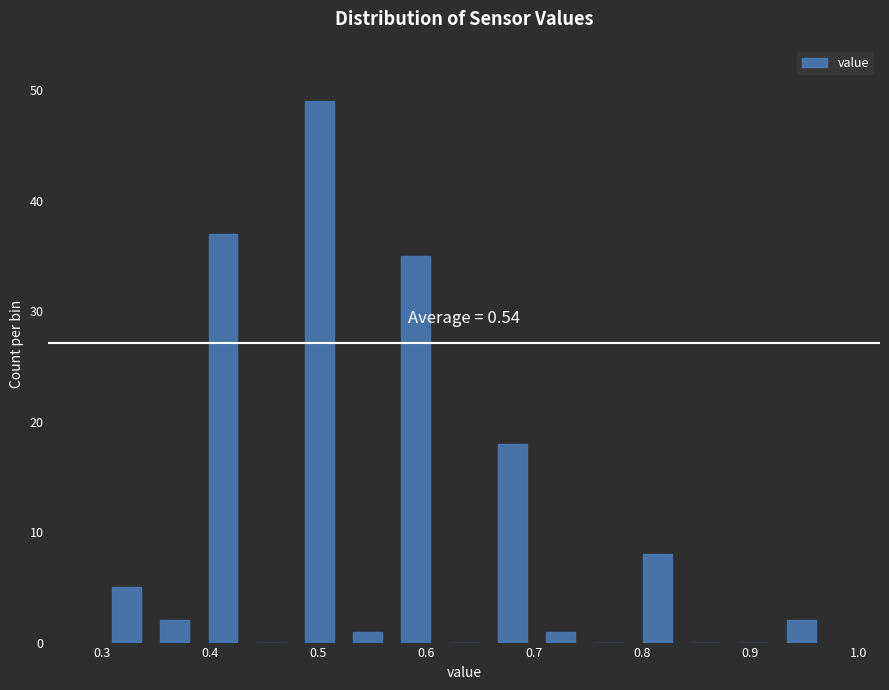

Which range on the x-axis has the tallest bar?

0.48 to 0.52